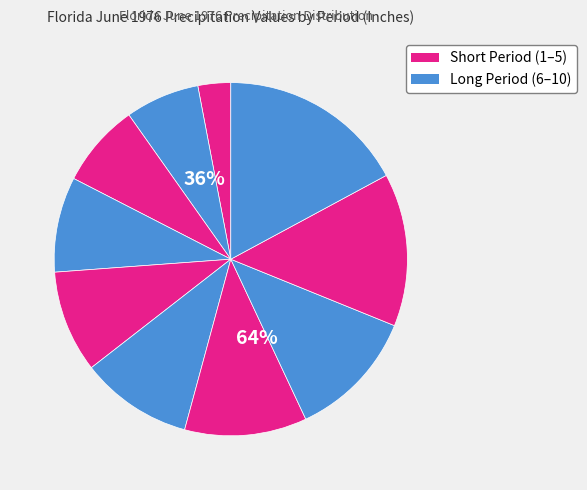

Is there a majority slice in this chart?

No